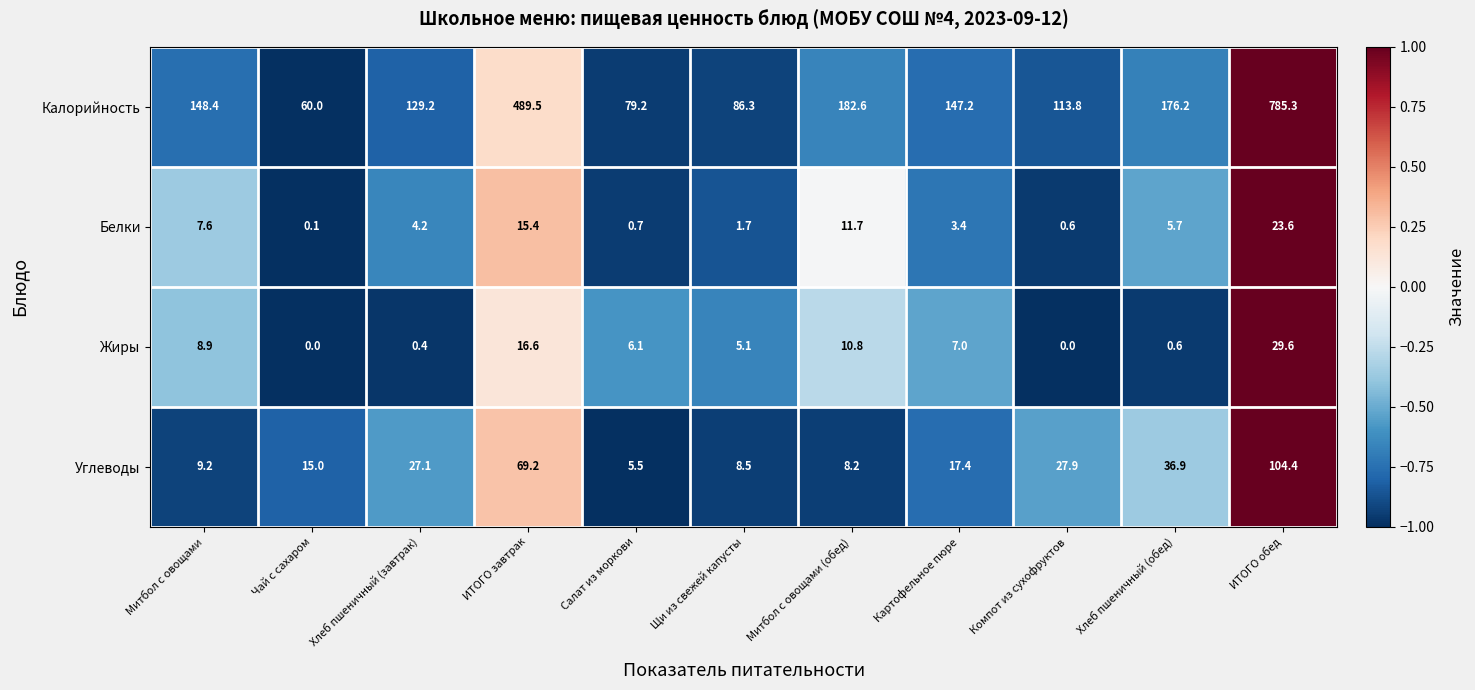

Is it true that Углеводы equals 36.9 at Хлеб пшеничный (обед)?

True